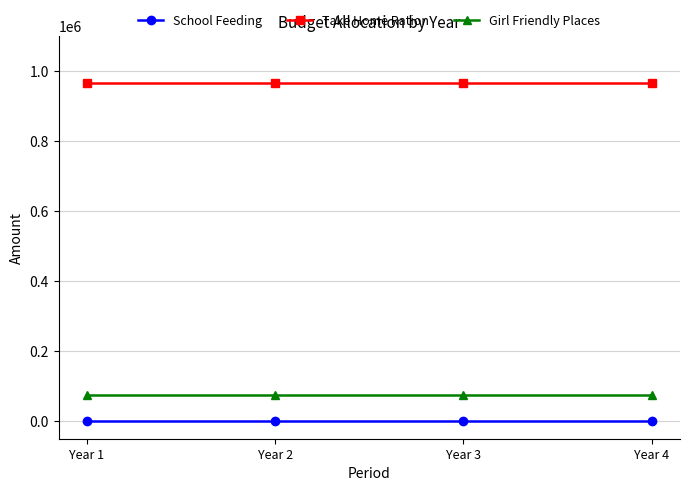

True or false: Girl Friendly Places and Take Home Ration cross at least once.

False